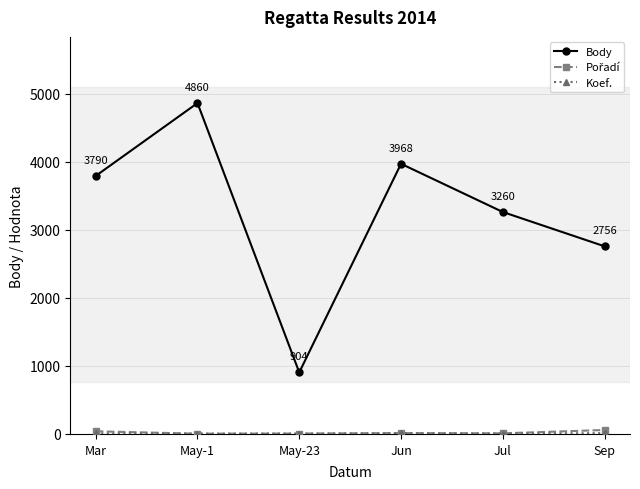

At how many categories does at least one series exceed 1948?

5